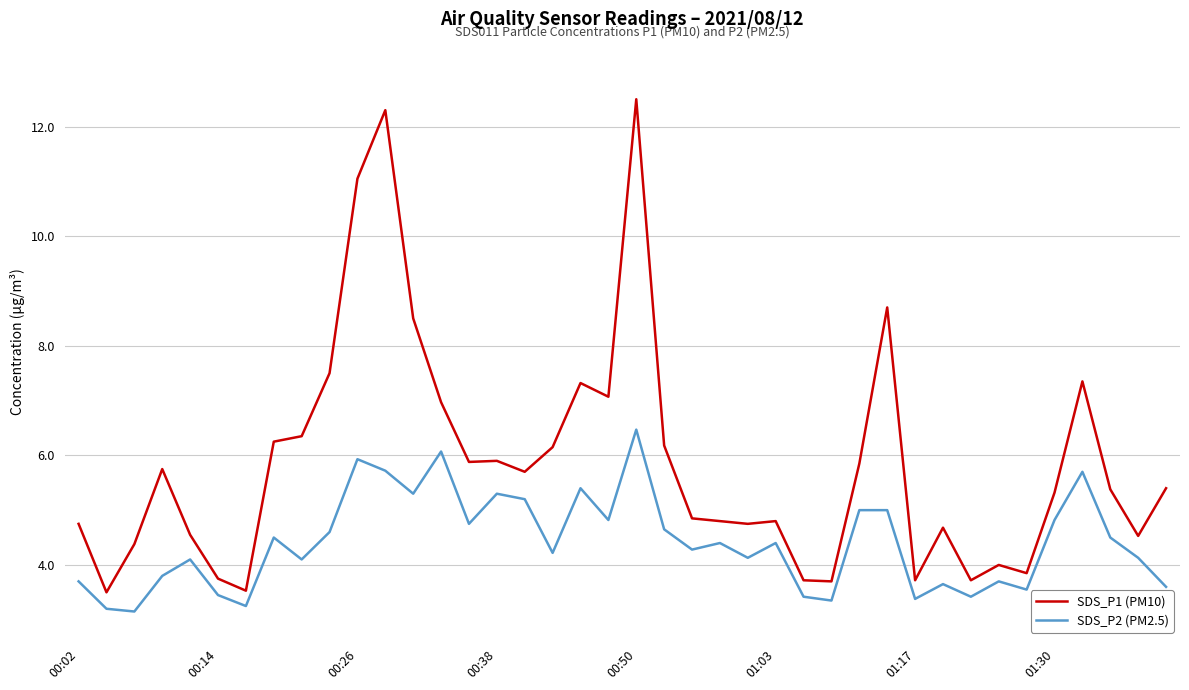

List the series in order of their overall mean, lowest first.

SDS_P2 (PM2.5), SDS_P1 (PM10)